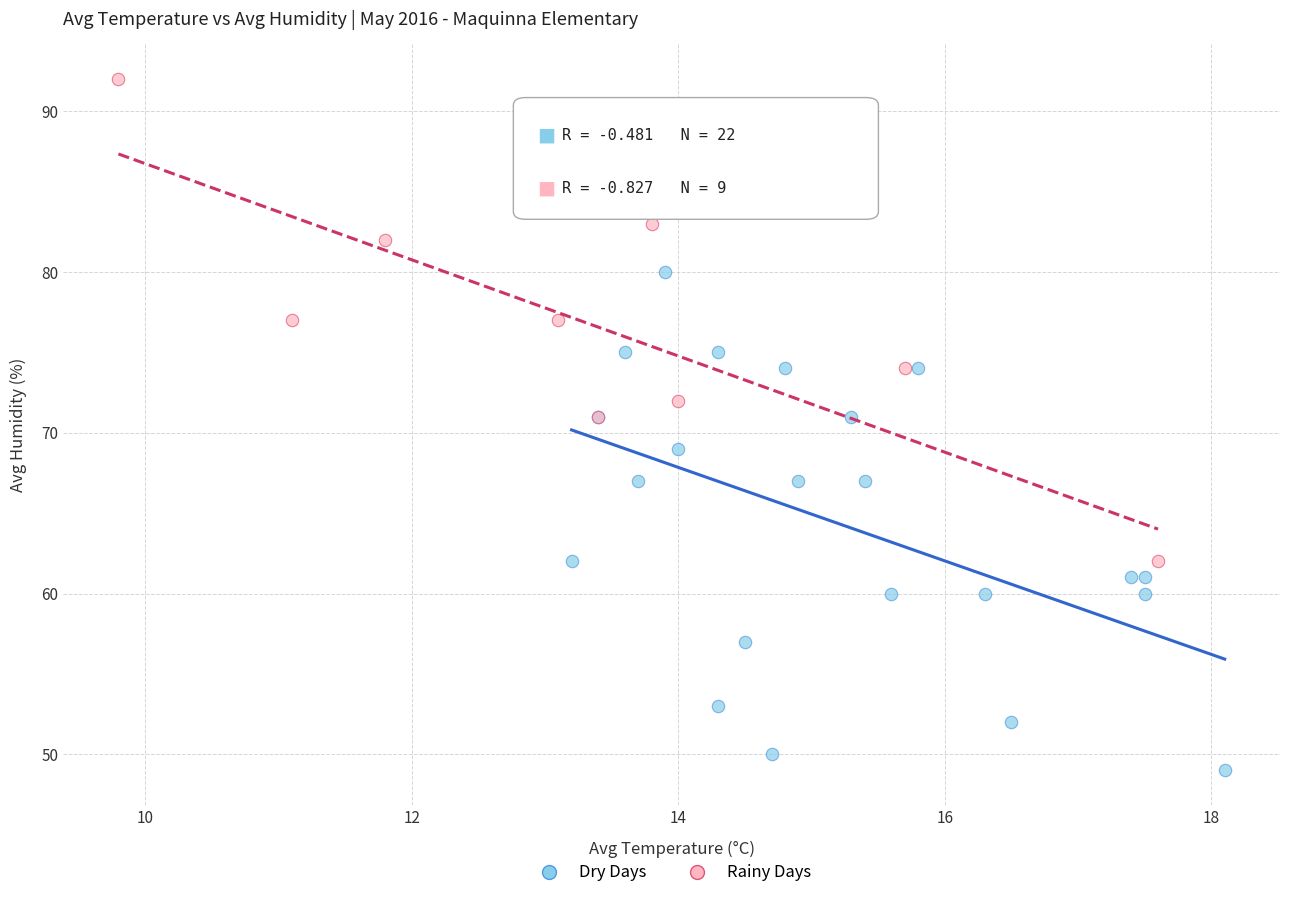

Which series contains the lowest Y value?

Dry Days